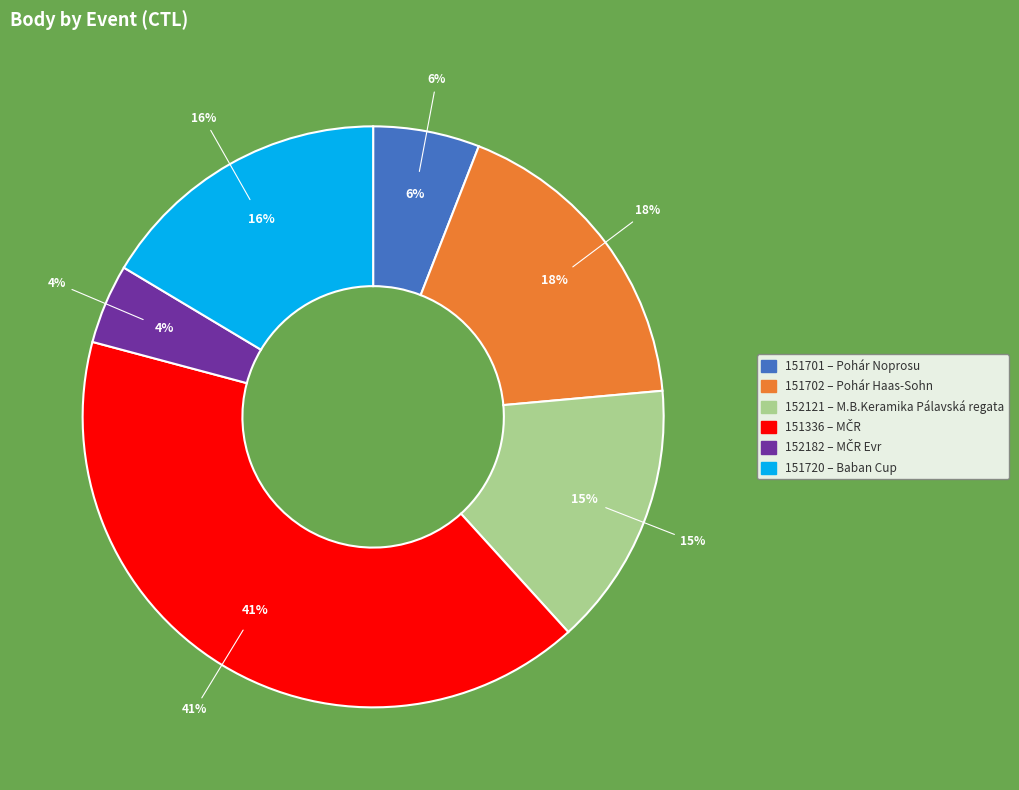

To the nearest percent, what is the combined percentage of 151336 and 151701?

47%